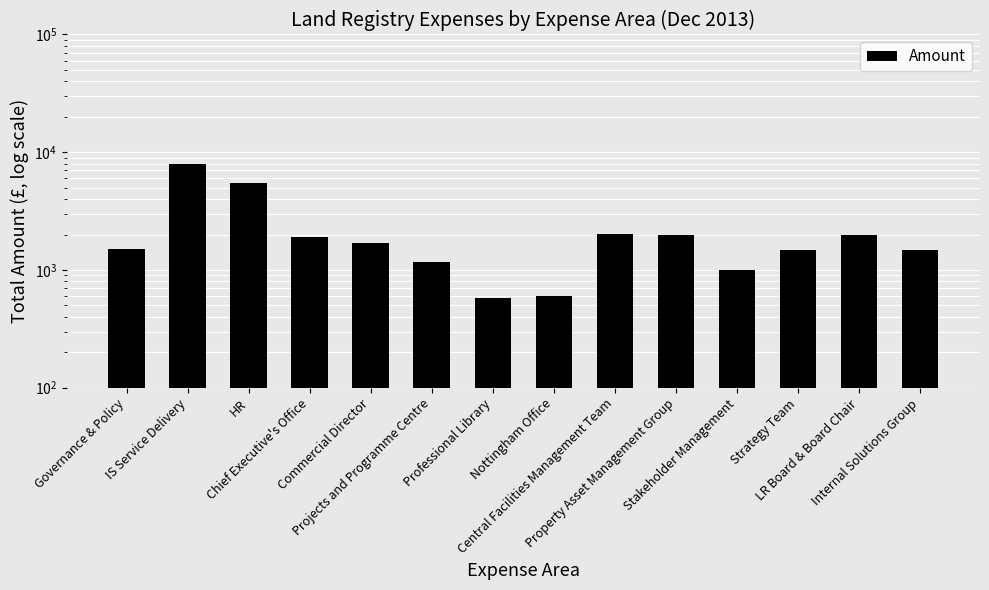

The value at Property Asset Management Group is 2000.0. True or false?

True